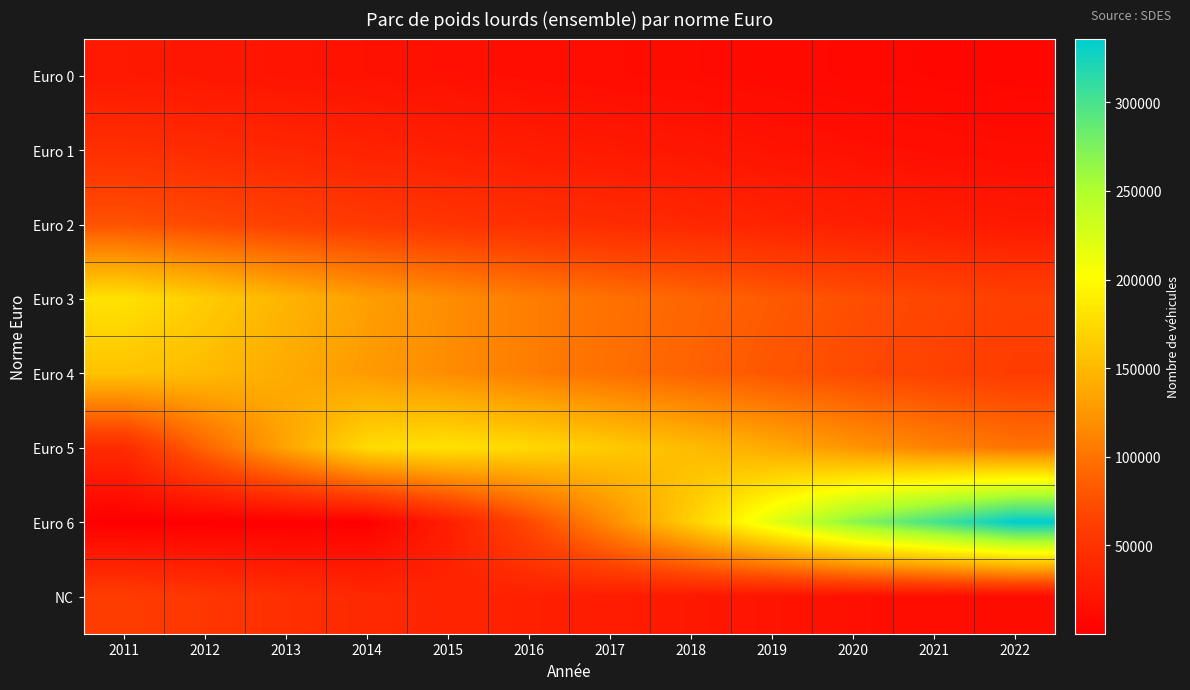

What is the greatest value displayed?

336059